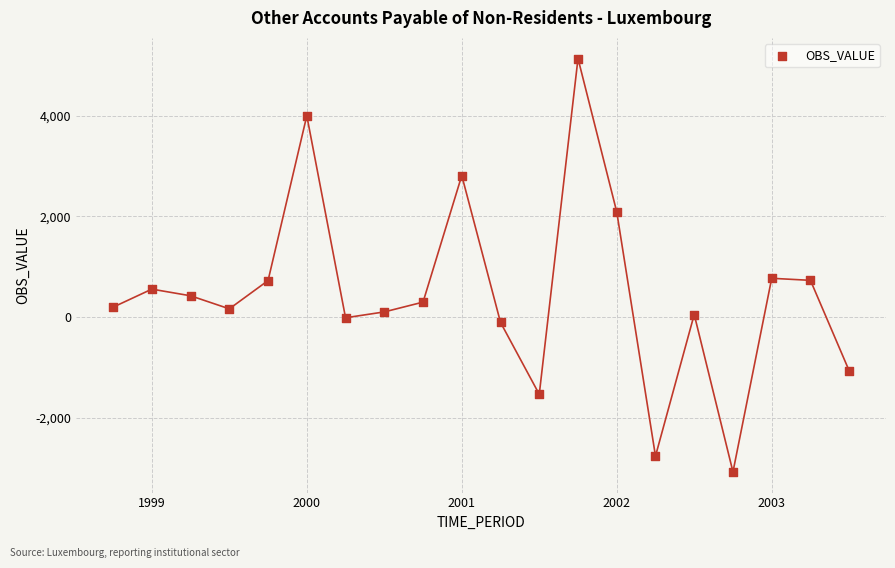

What is the range of Y values (max minus min)?

8217.7